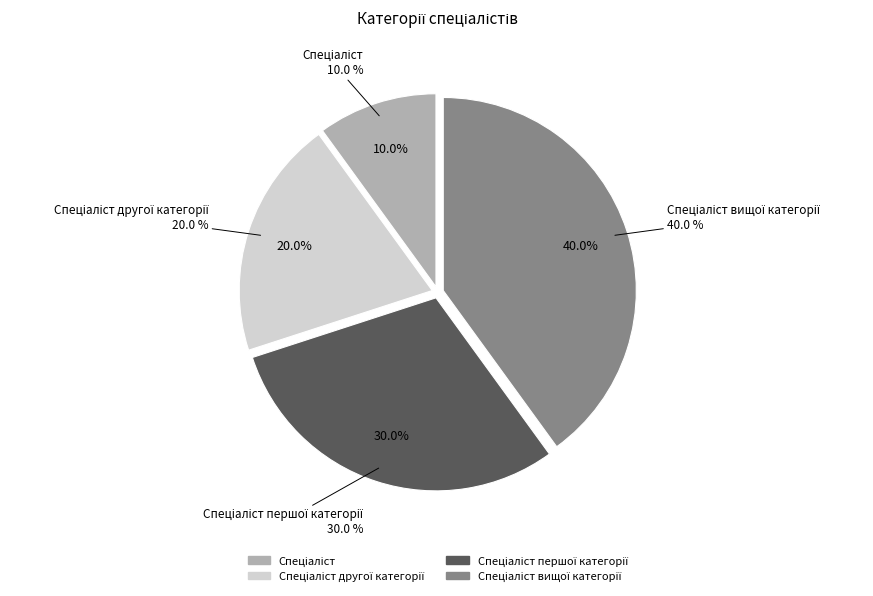

What is the smallest slice in the pie chart?

Спеціаліст